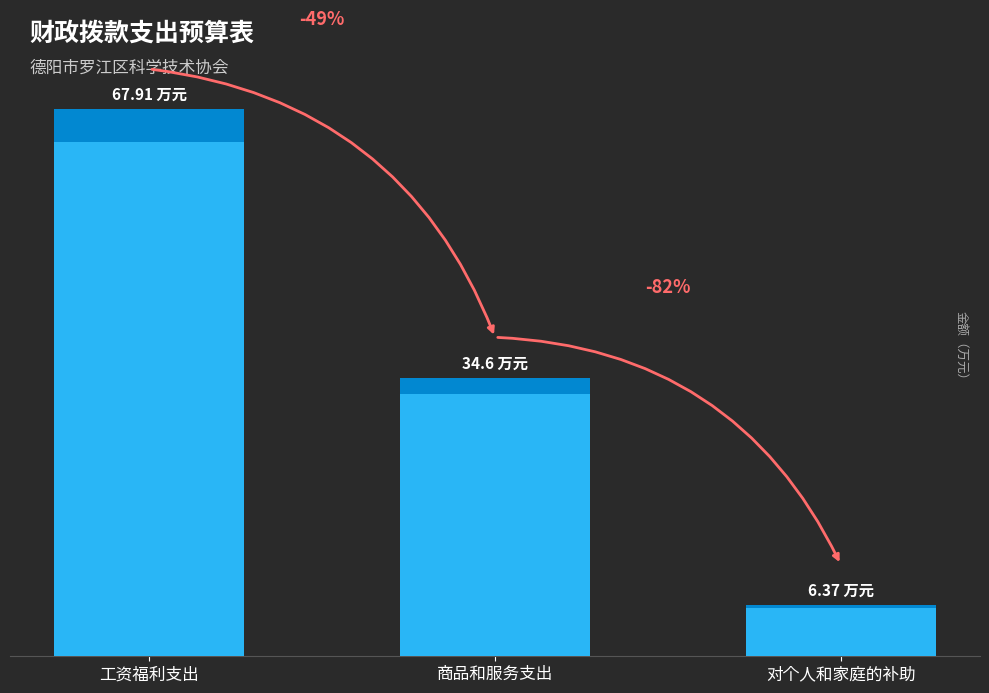

Rank the categories by value from highest to lowest.

工资福利支出, 商品和服务支出, 对个人和家庭的补助